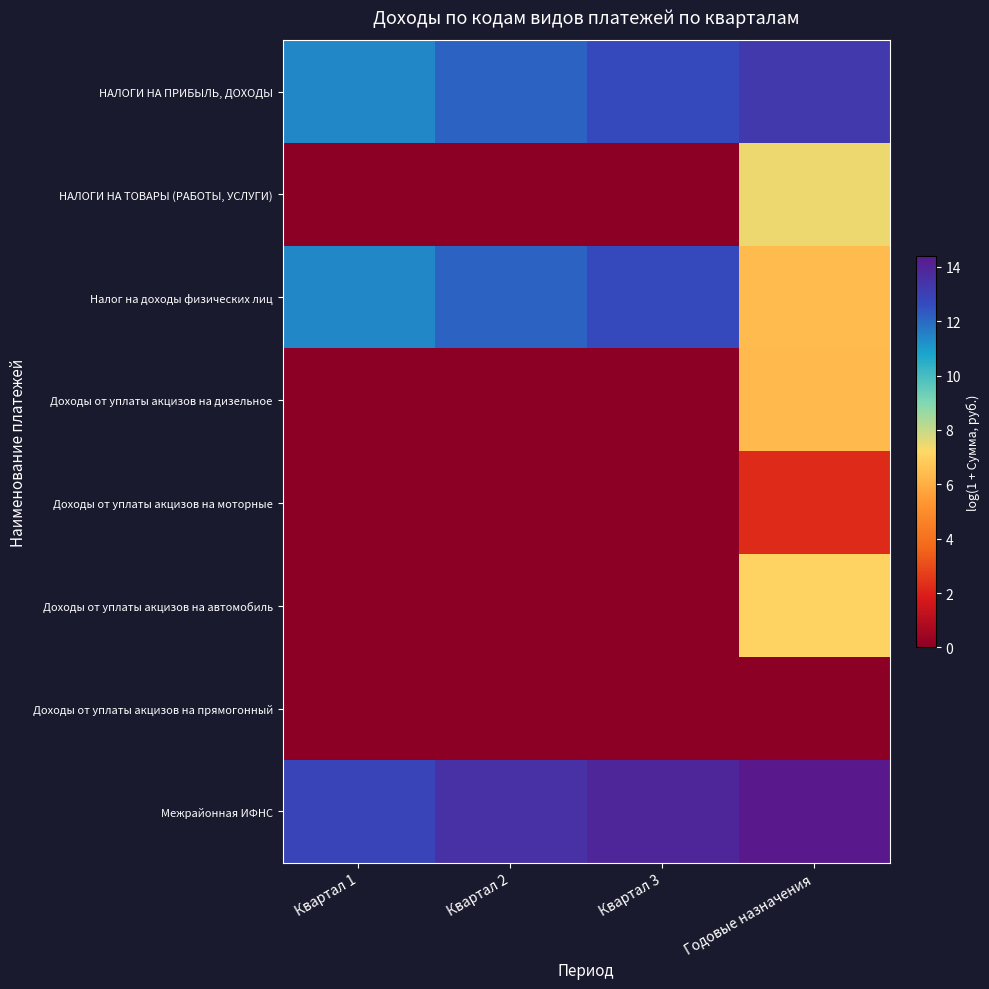

Which has a higher value, Квартал 1 or Квартал 2?

Квартал 2